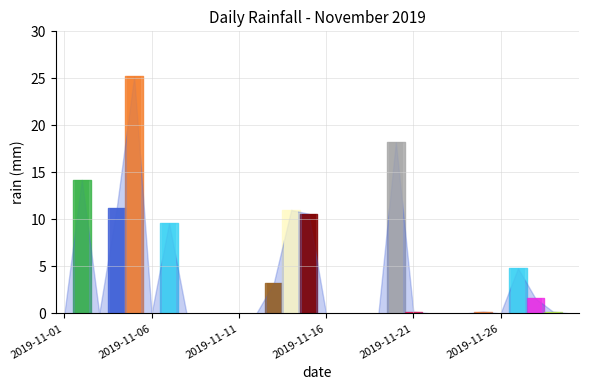

What is the average value?

3.7